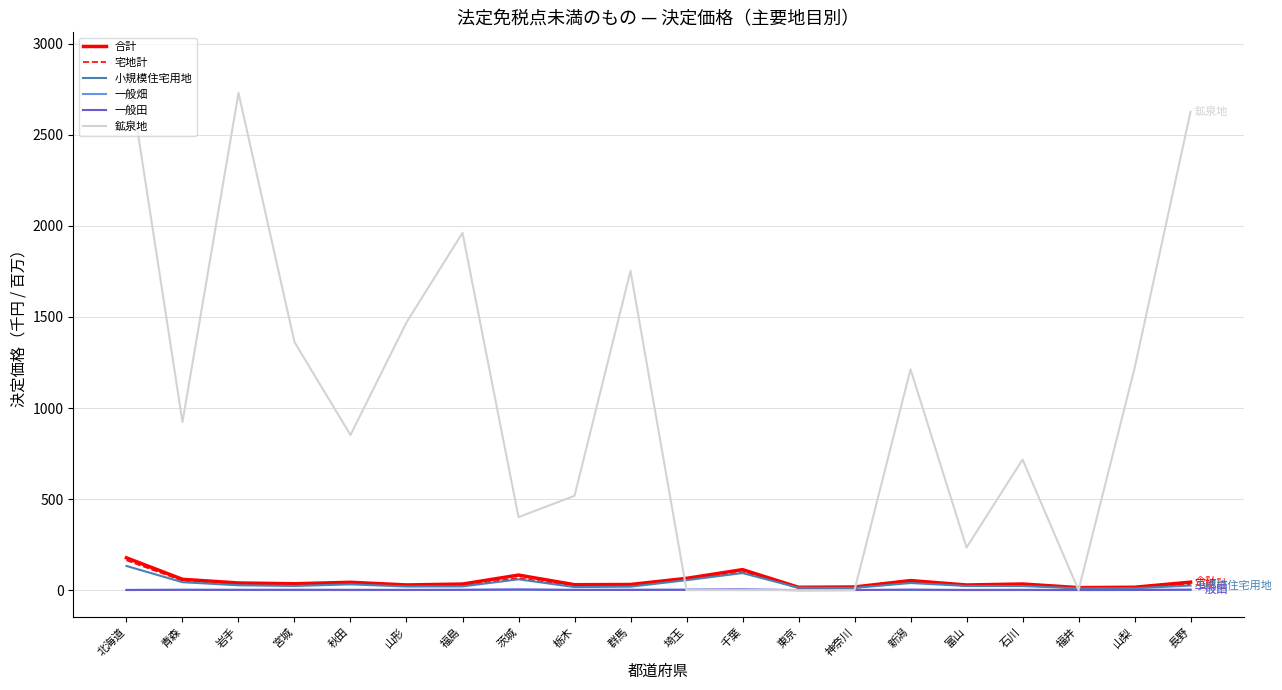

What are all the series names shown in the legend?

合計, 宅地計, 小規模住宅用地, 一般畑, 一般田, 鉱泉地